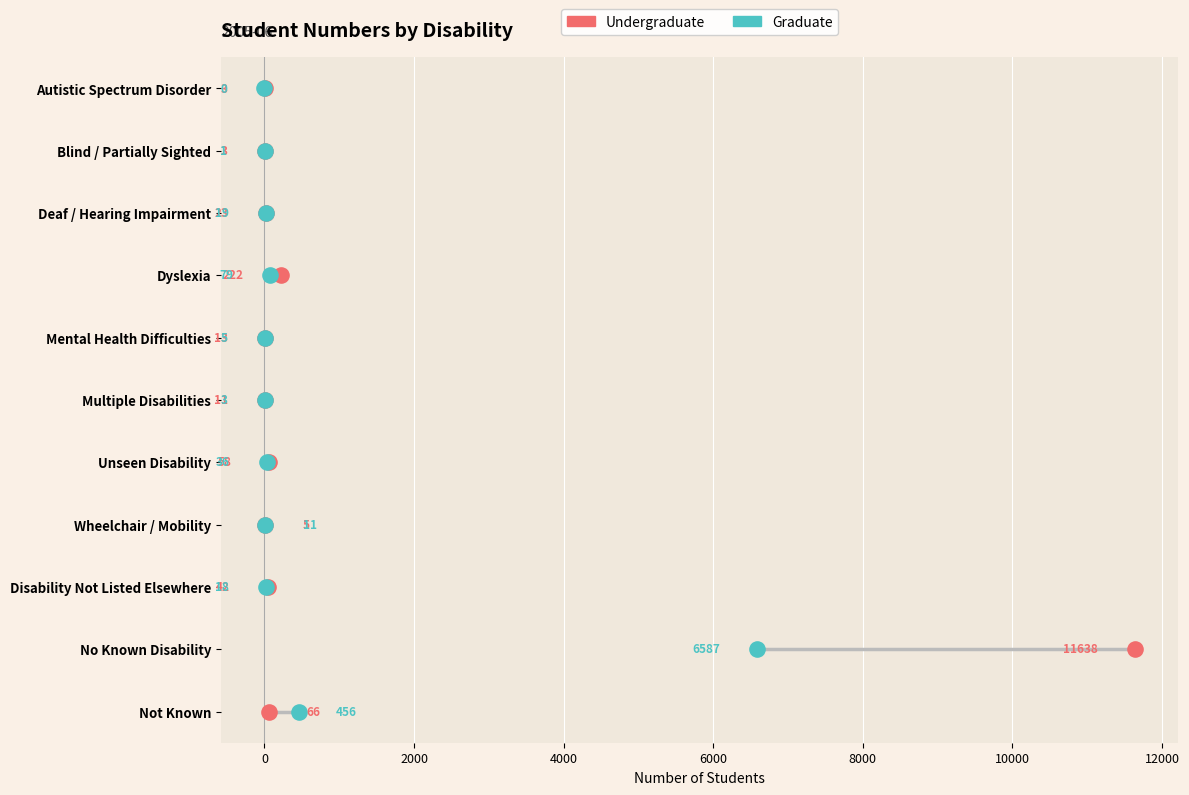

What are all the series names shown in the legend?

Undergraduate, Graduate